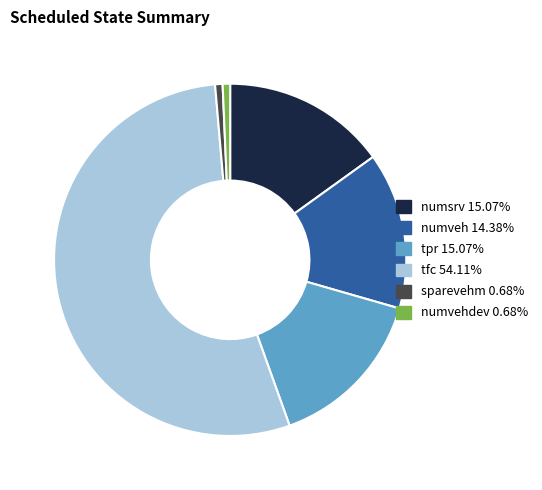

Is there any slice that represents more than half of the pie?

Yes